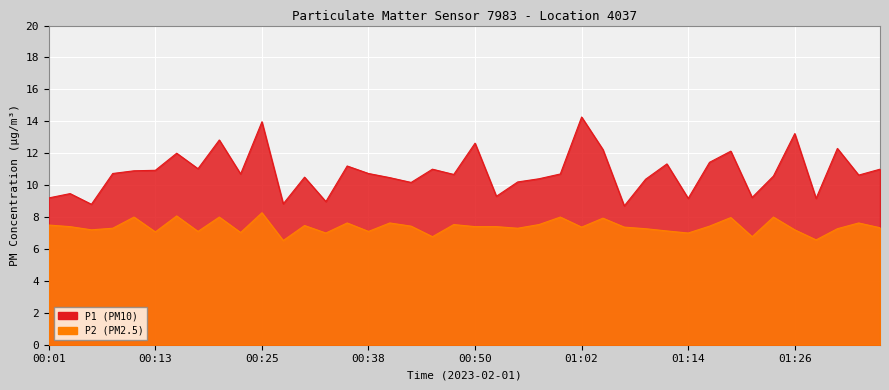

Which series has the largest total across all categories?

P1